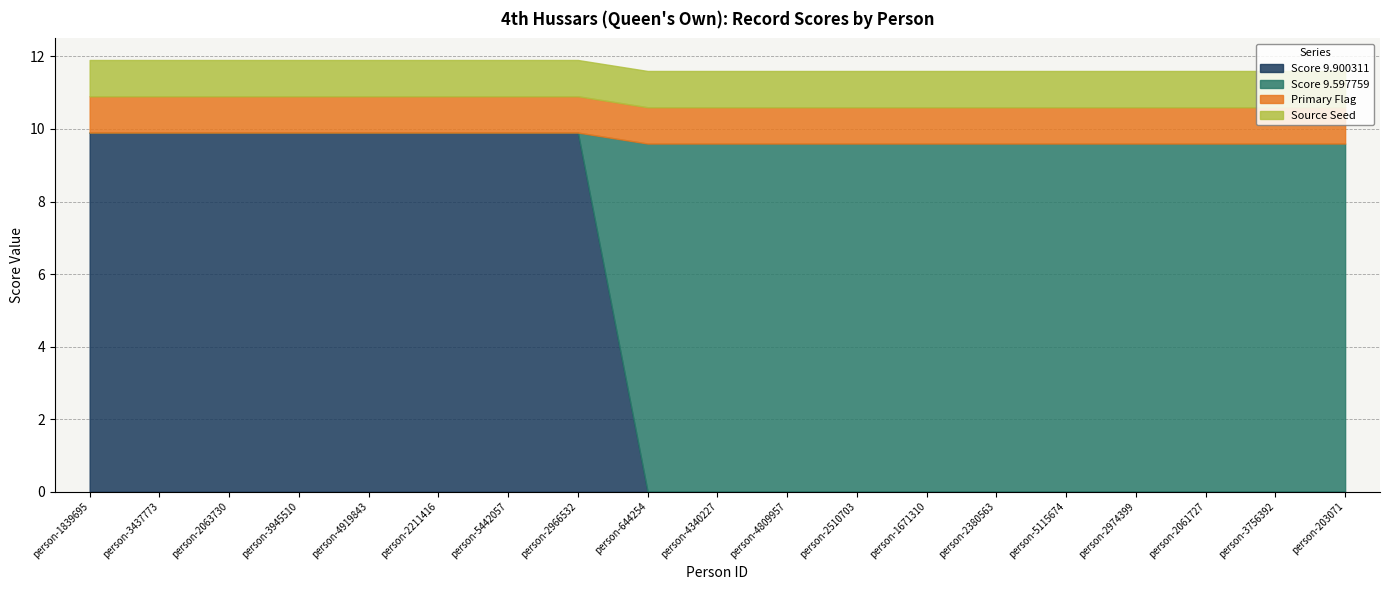

The Score 9.597759 series shows 0.0 at person-3945510. True or false?

True